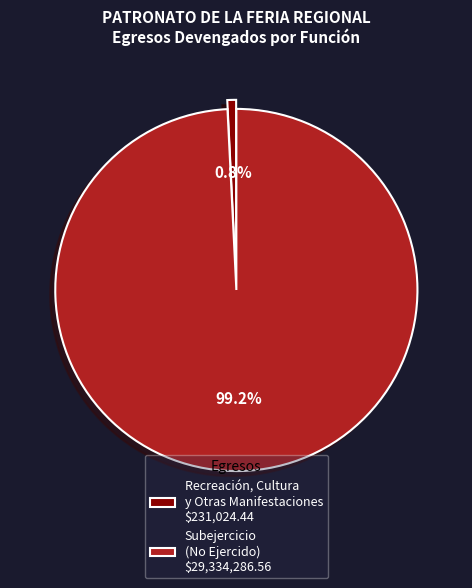

Rank the categories by value from highest to lowest.

Subejercicio (No Ejercido) $29,334,286.56, Recreación, Cultura y Otras Manifestaciones $231,024.44